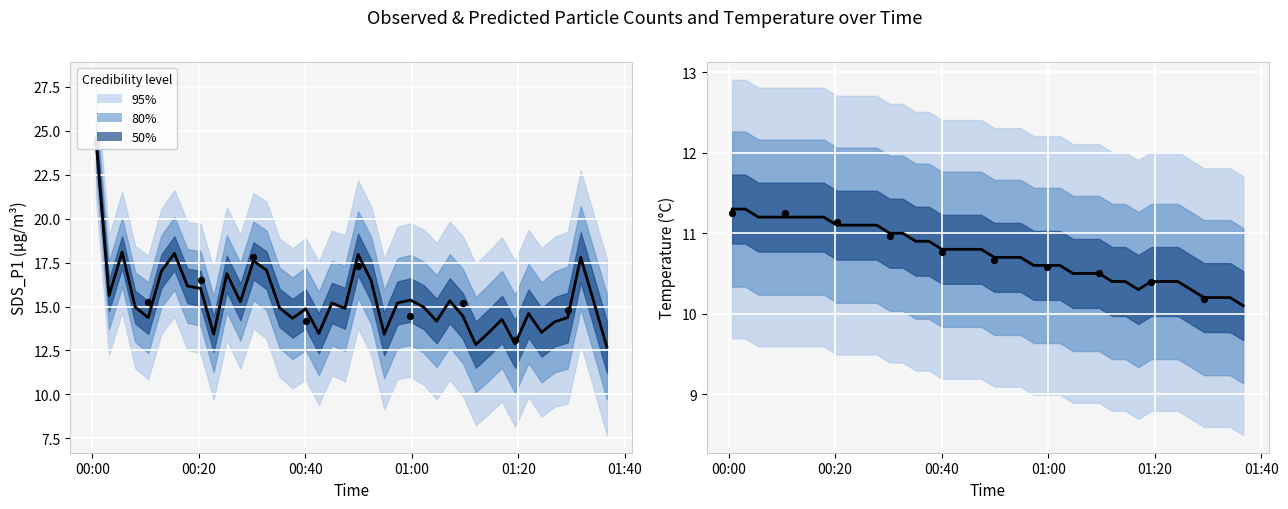

Which series has the widest spread of Y values?

SDS_P1 (center)